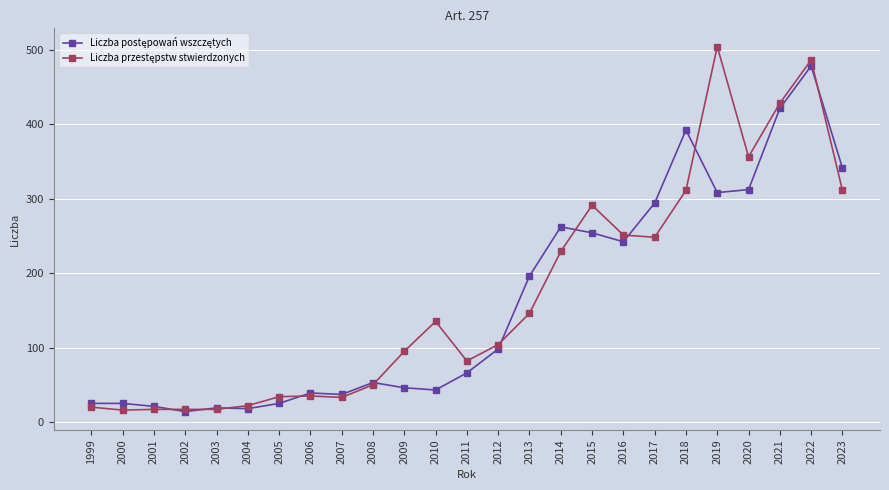

What is the minimum value shown in the chart?

14